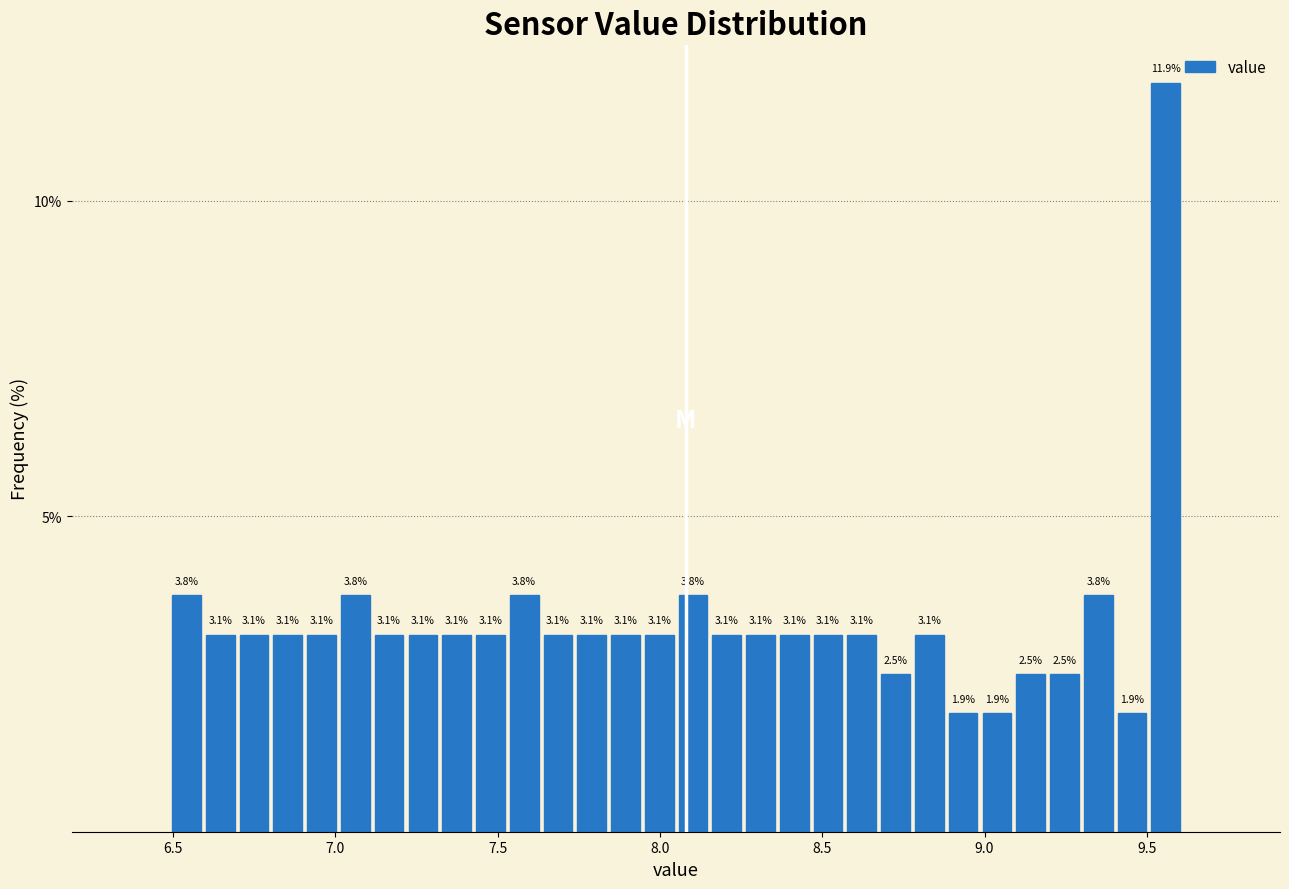

Read against the x-axis, roughly where is the centre of the tallest bar?

9.55